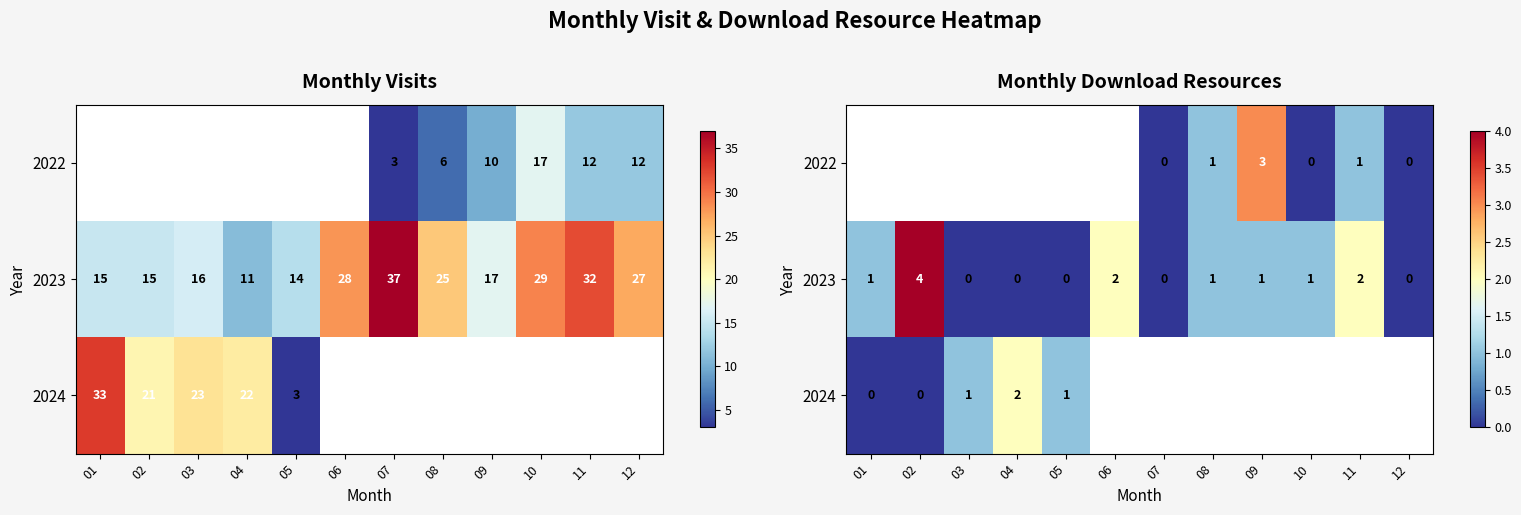

What is the difference between the 2023 values at 01 and 06?

1.0